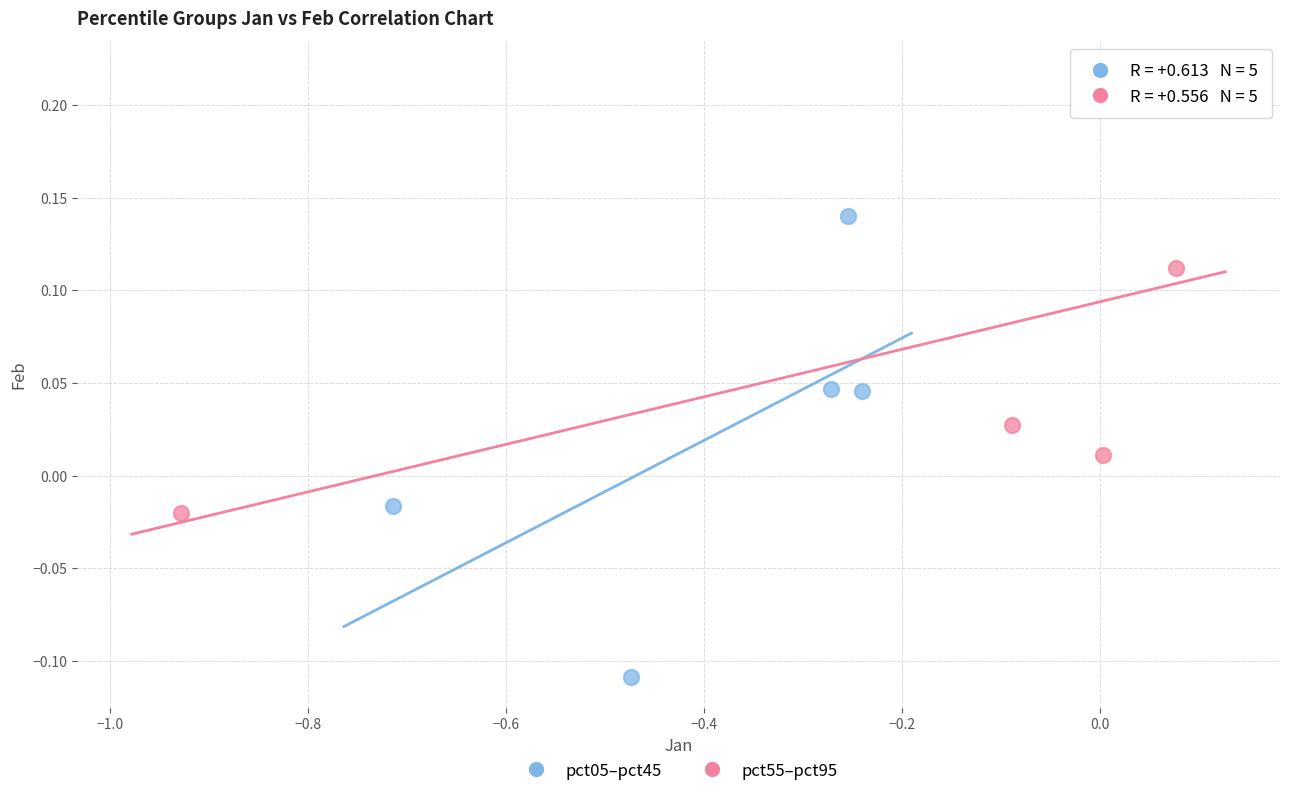

Which series contains the lowest Y value?

pct05–pct45